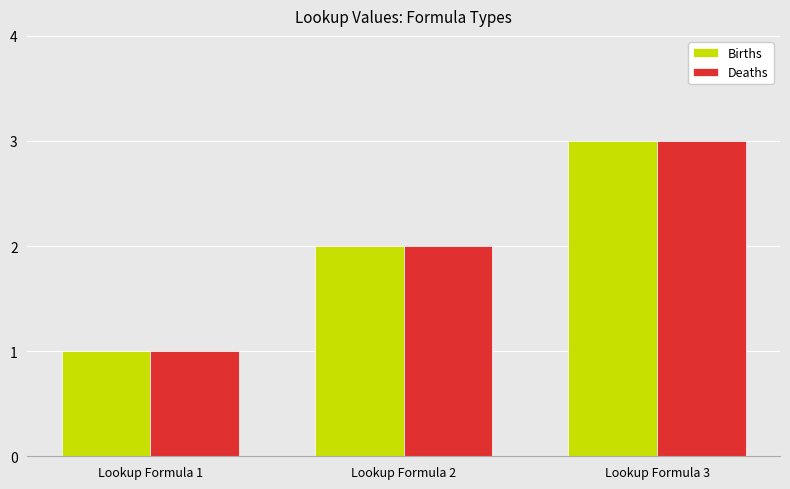

At which category does the chart reach its minimum across all series?

Lookup Formula 1